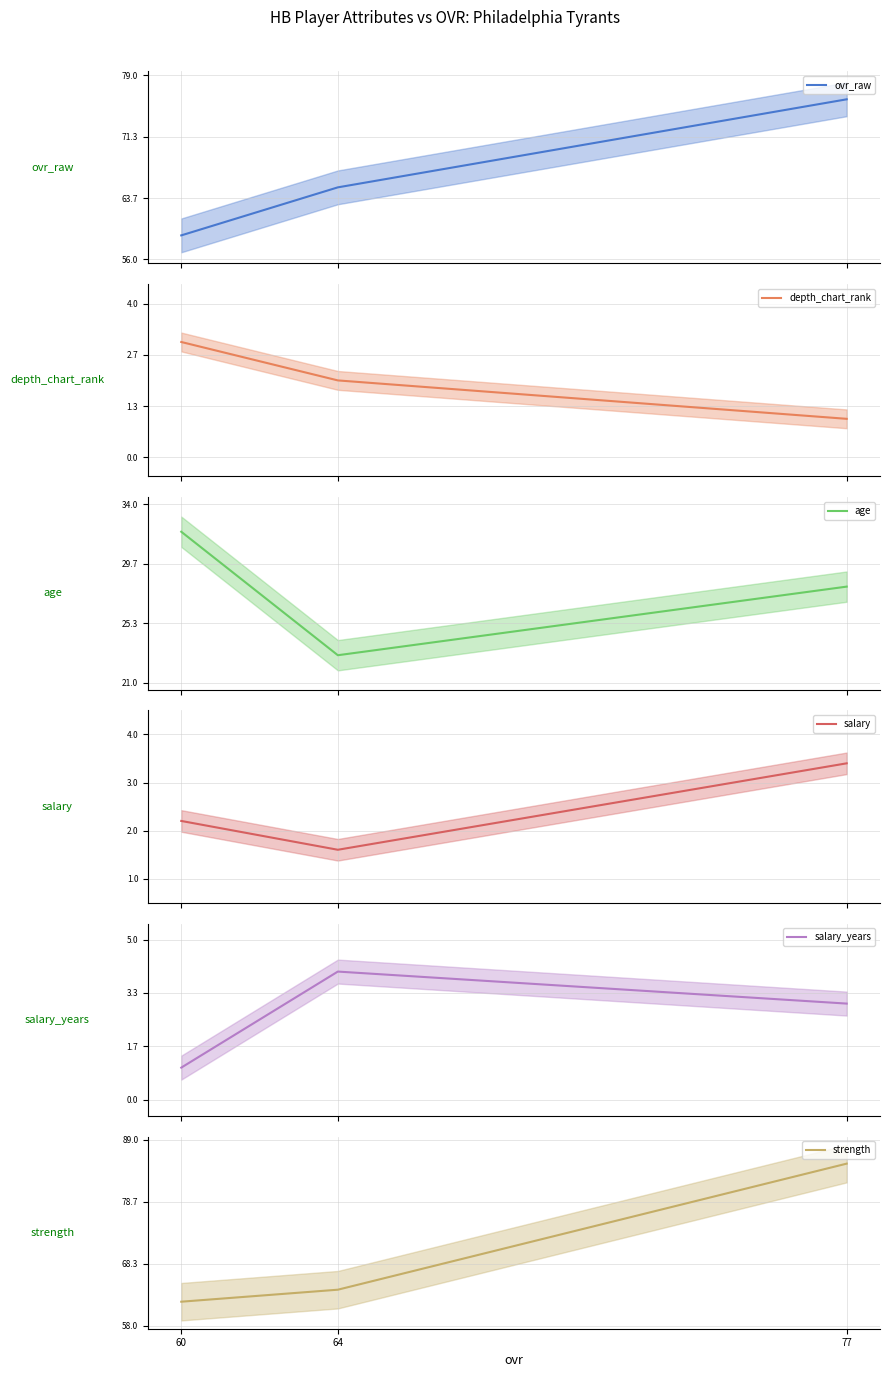

What is the difference between the maximum and minimum values in the depth_chart_rank series?

2.0